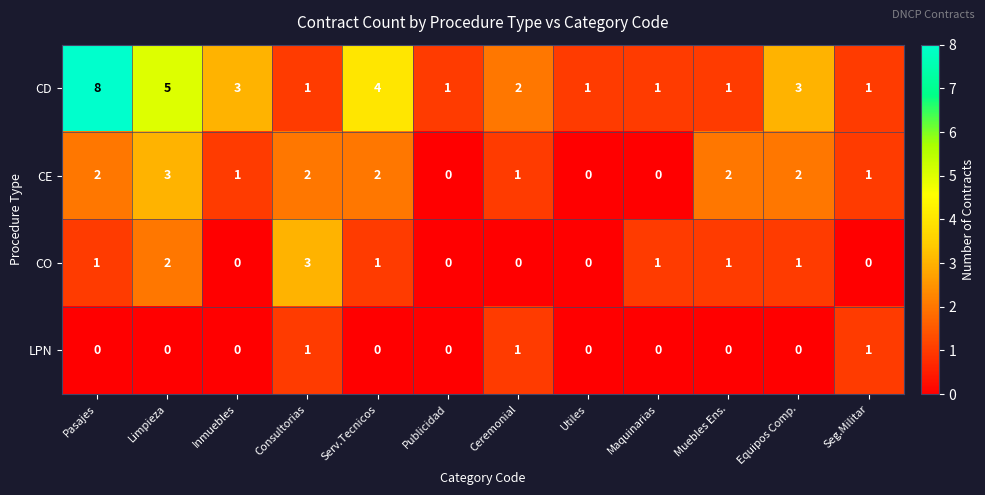

What is the total value across all series at Ceremonial?

4